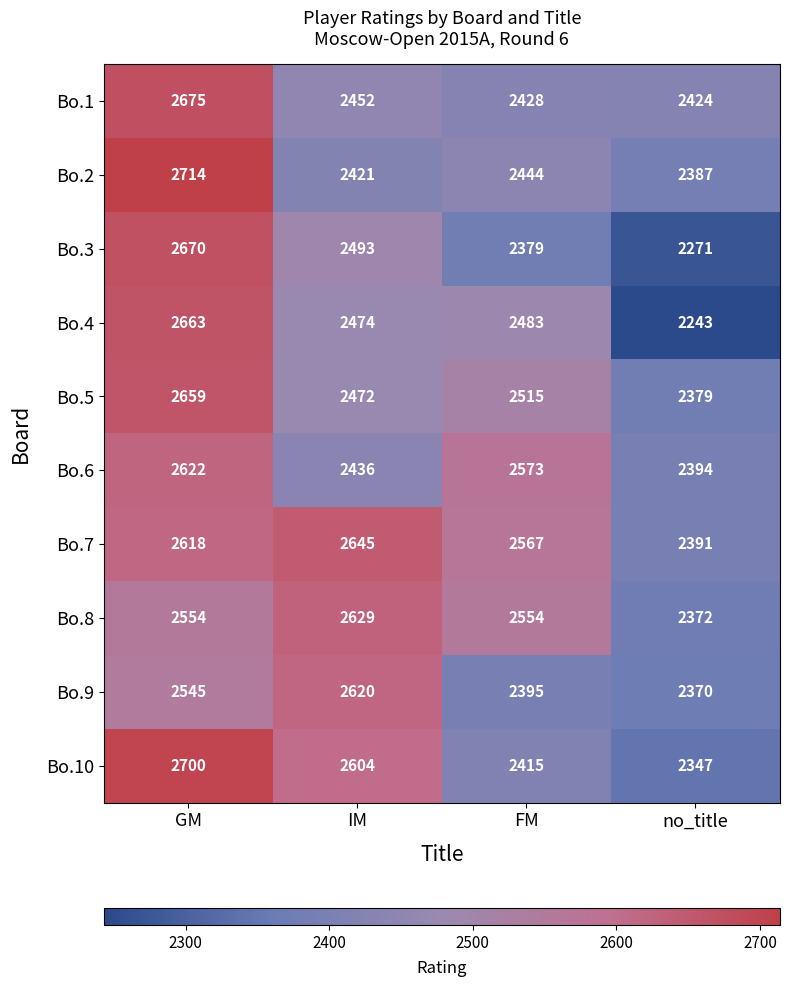

At which category does the chart reach its minimum across all series?

no_title